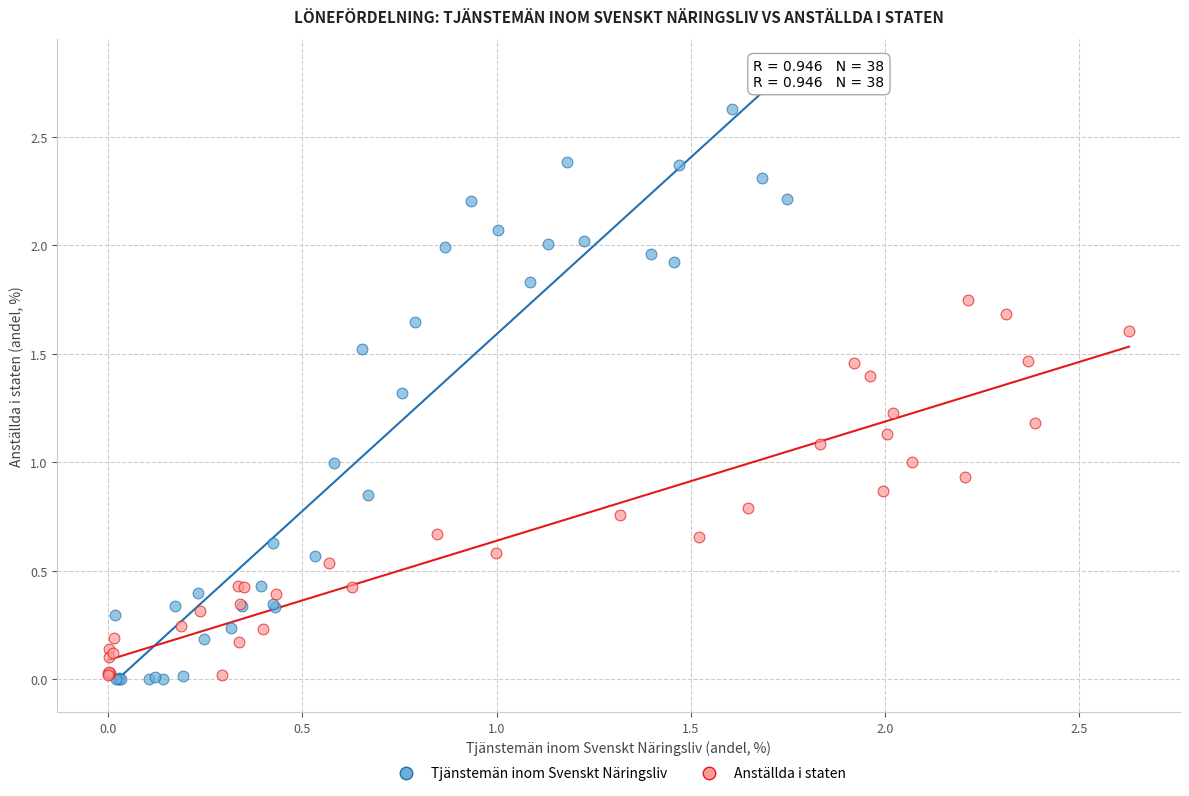

What are all the series names shown in the legend?

Tjänstemän inom Svenskt Näringsliv, Anställda i staten